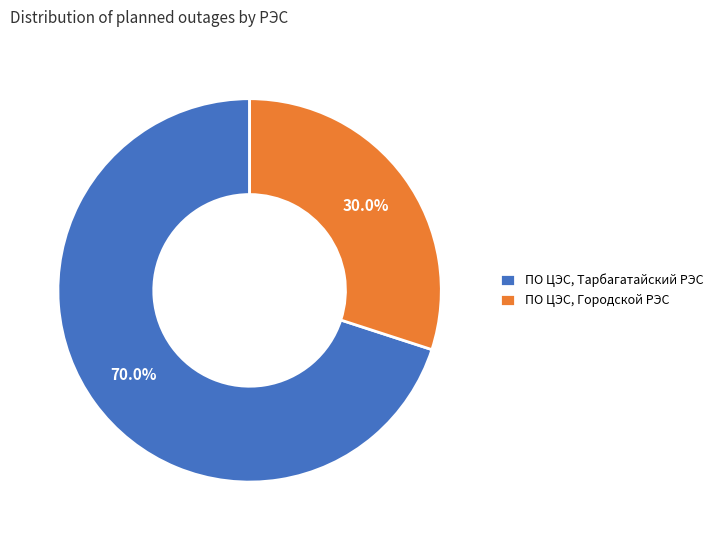

Which category has the biggest portion of the pie?

ПО ЦЭС, Тарбагатайский РЭС